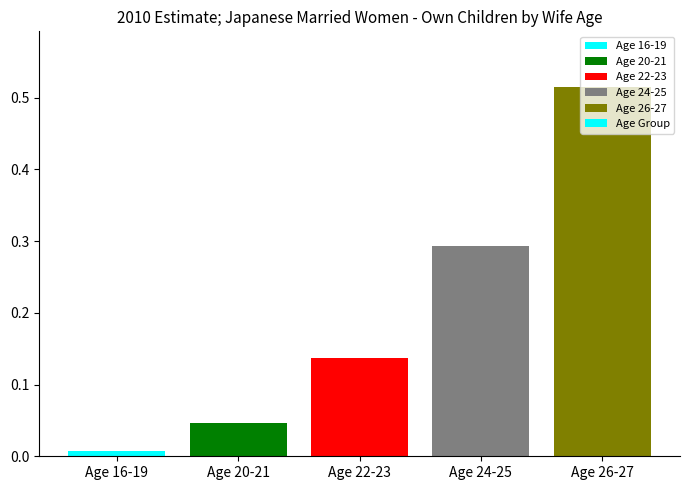

Are the bars grouped side by side (vs. stacked)?

No